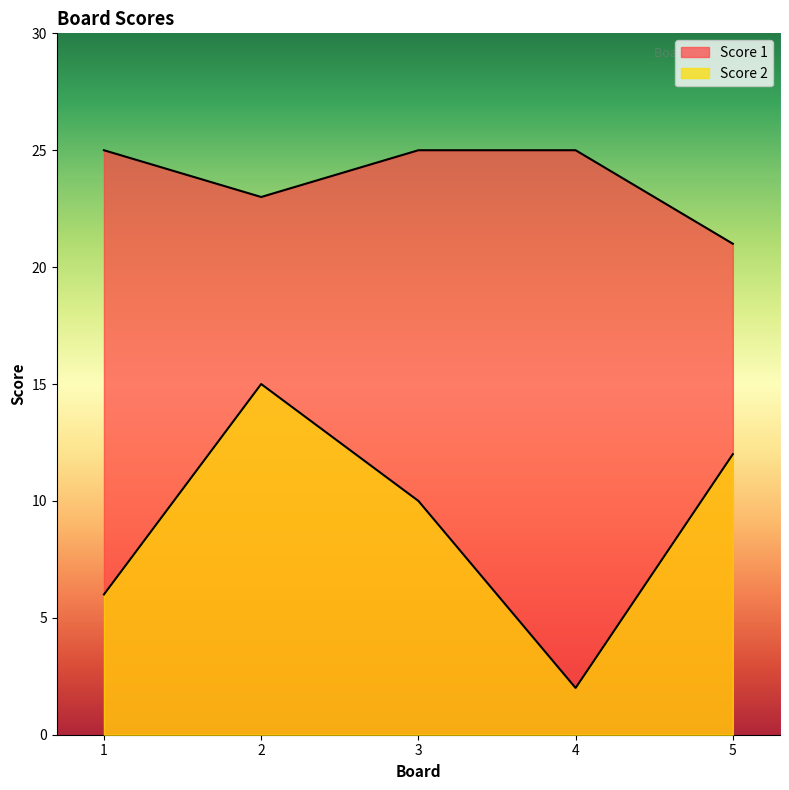

What is the sum of all Score 1 values?

119